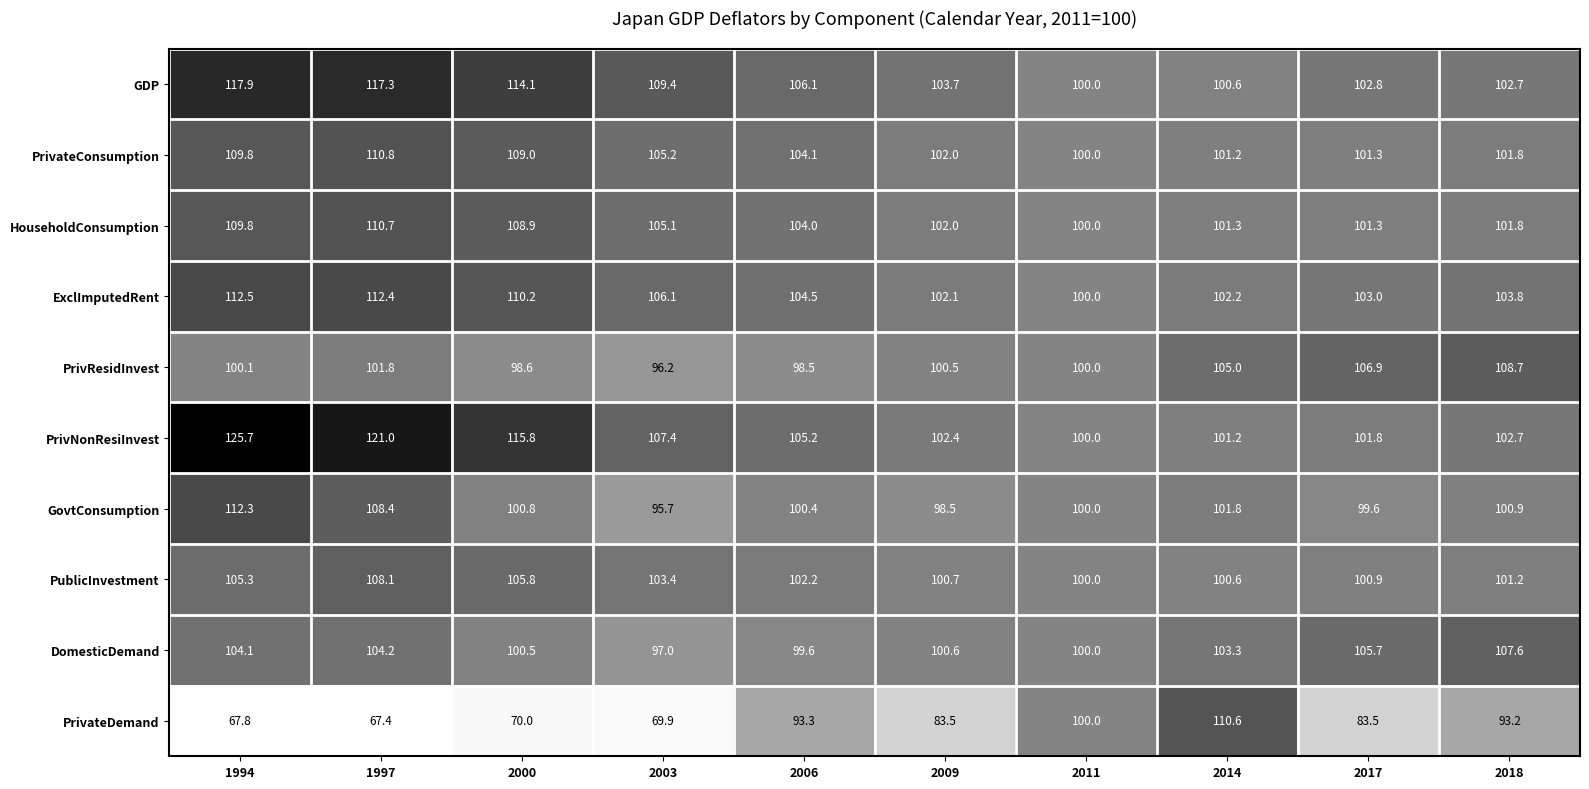

Which label corresponds to the smallest value in the chart?

1997